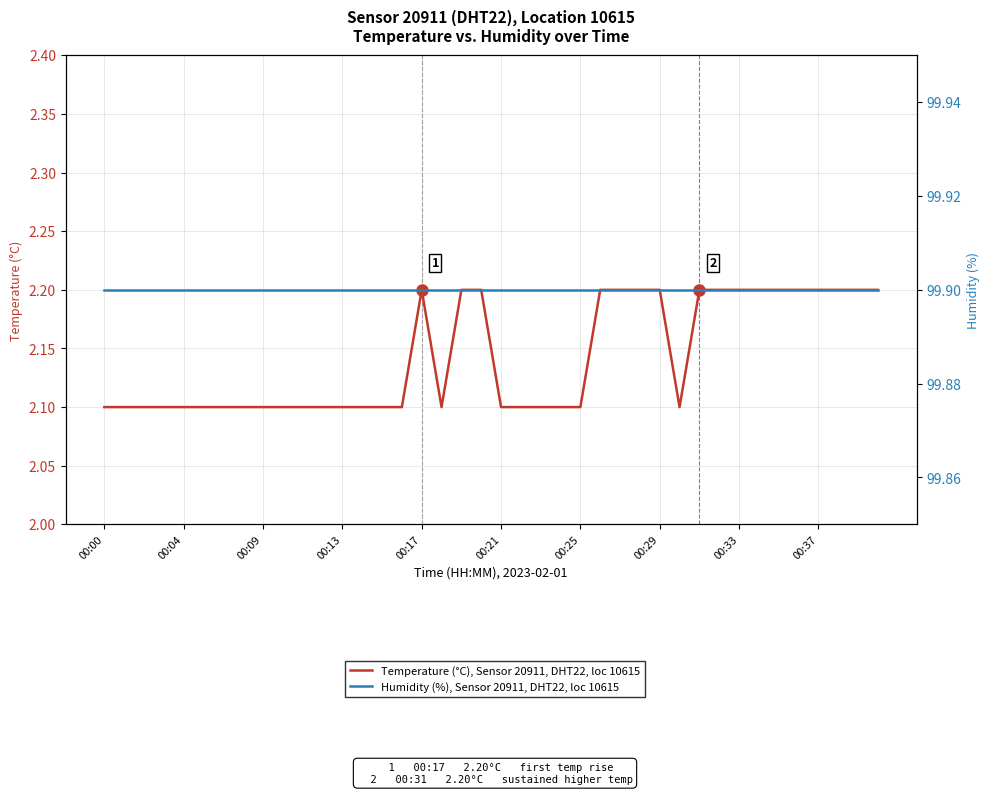

Which has a higher value, 26 or 11?

26